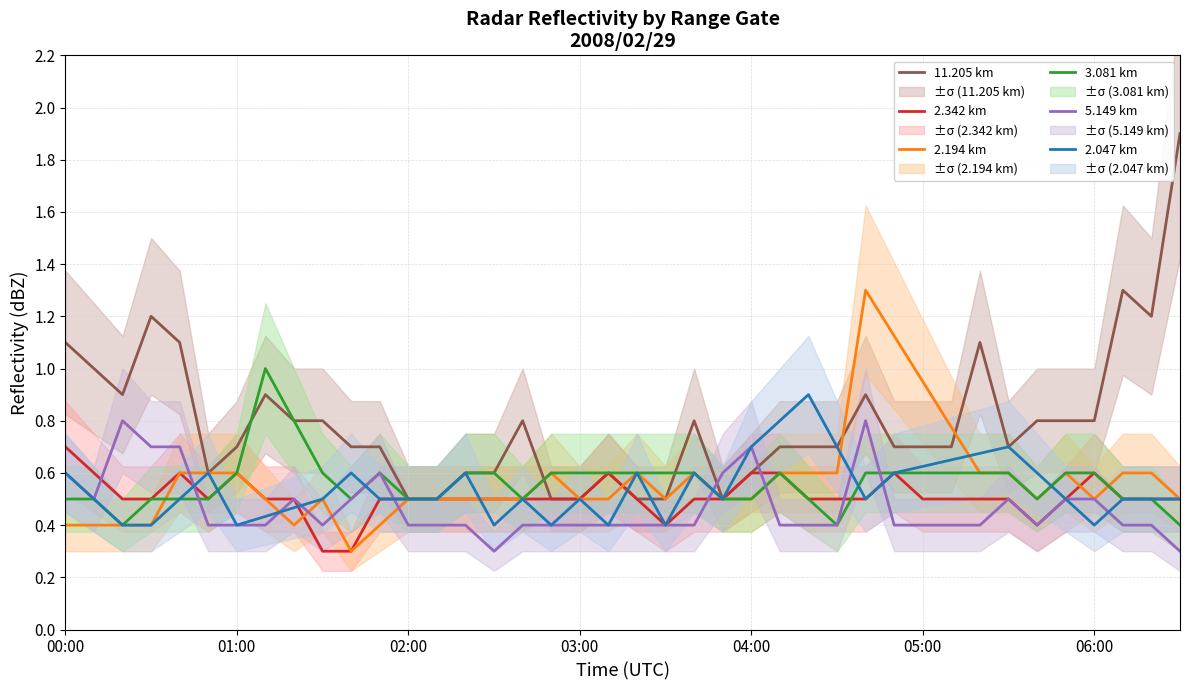

What are all the series names shown in the legend?

11.205 km, 2.342 km, 2.194 km, 3.081 km, 5.149 km, 2.047 km